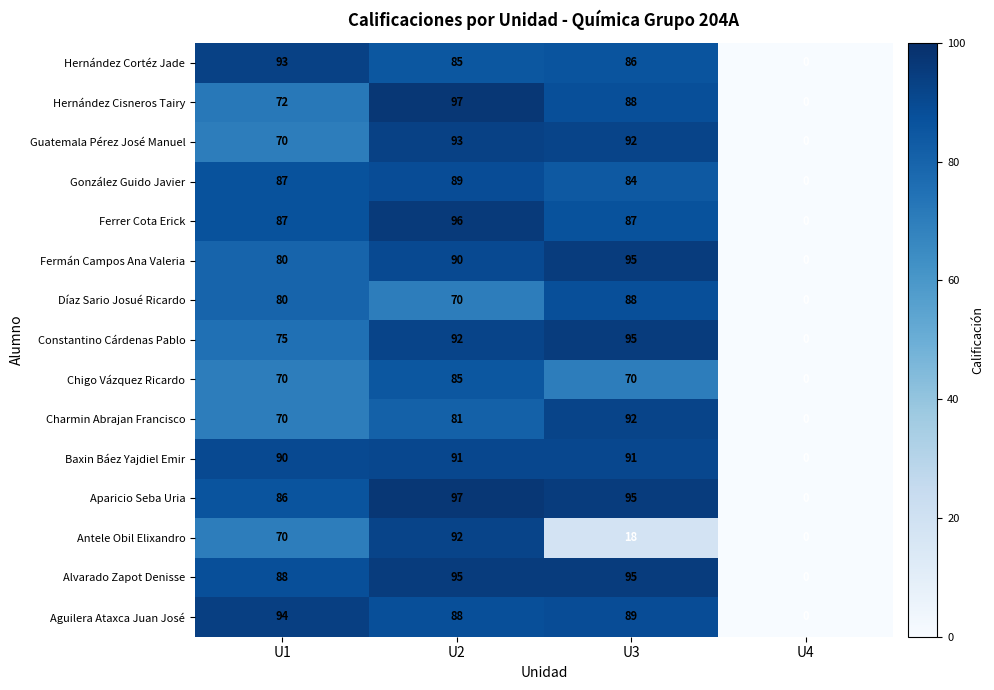

Is the value of Aparicio Seba Uria at U1 greater than the value of Fermán Campos Ana Valeria at U2?

No